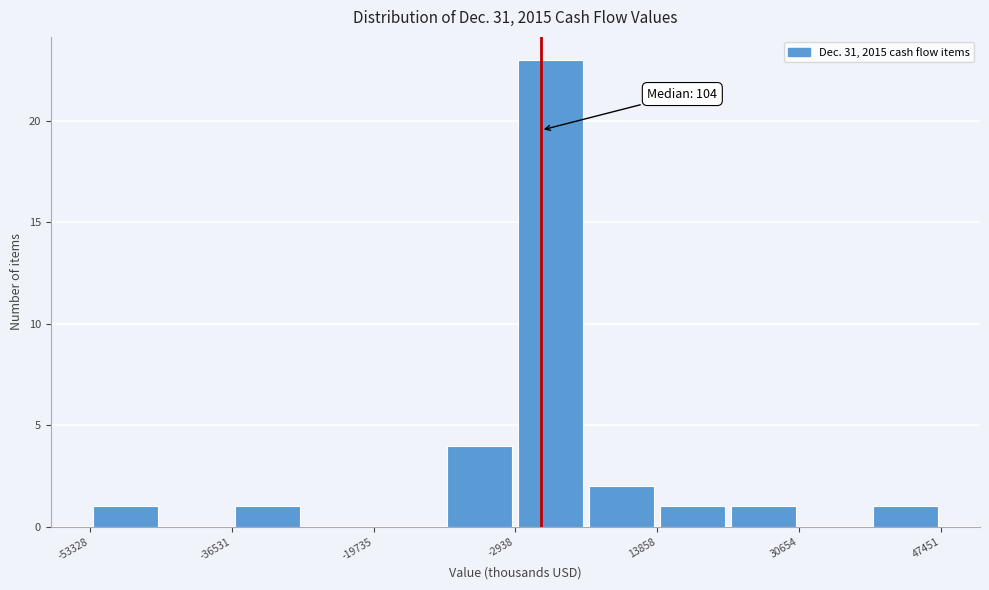

Which range on the x-axis has the tallest bar?

-2000 to 6000